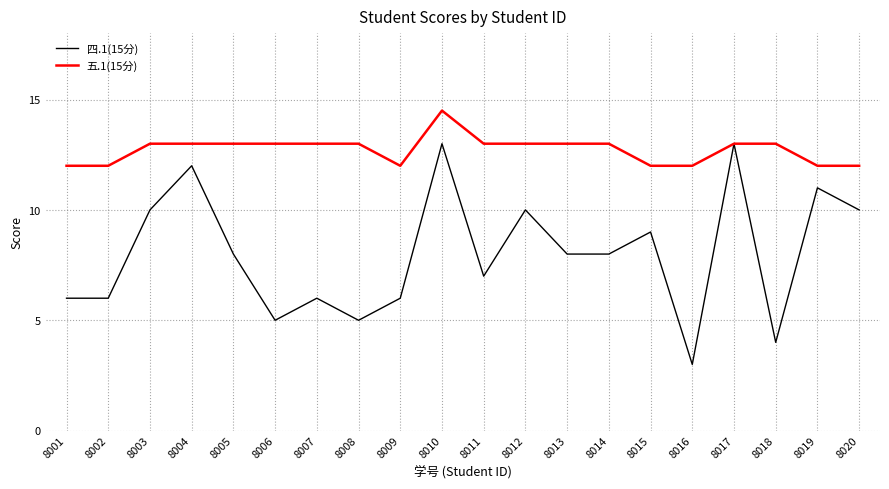

Count the 四.1(15分) values in the range 6 to 10.

12